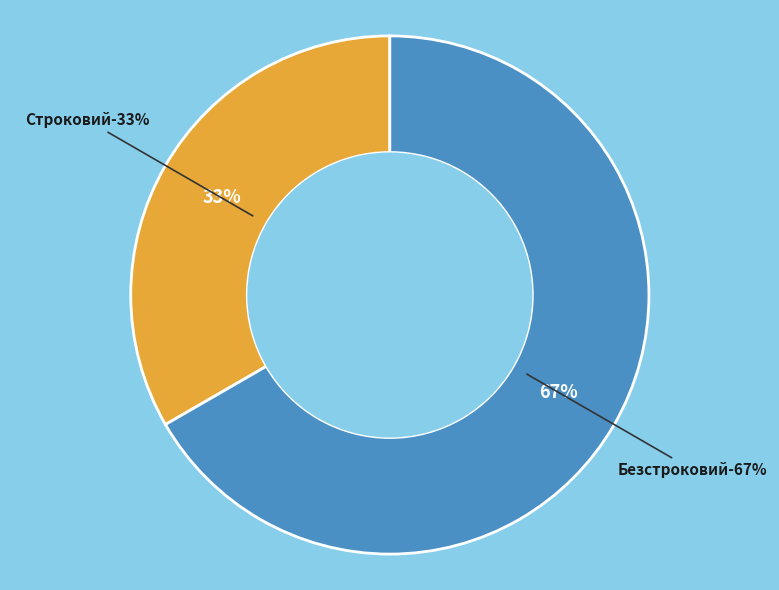

To the nearest percent, what portion does Безстроковий represent?

67%